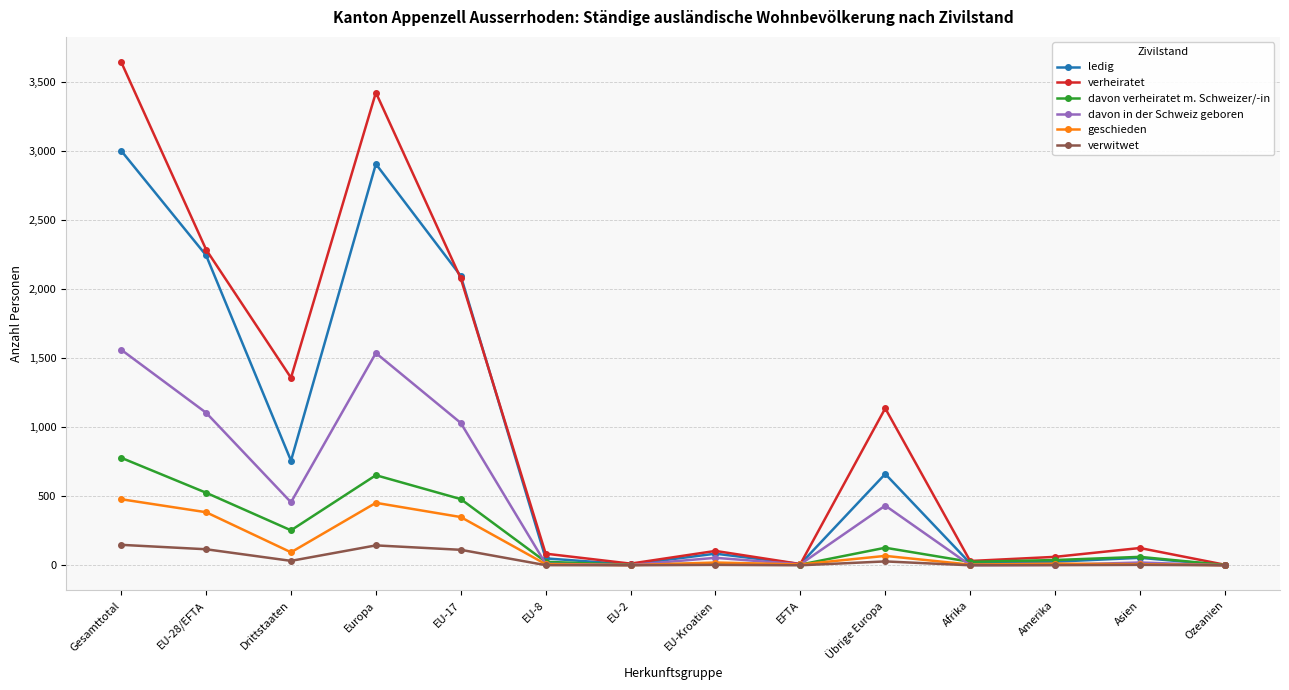

Which series has the largest total across all categories?

verheiratet